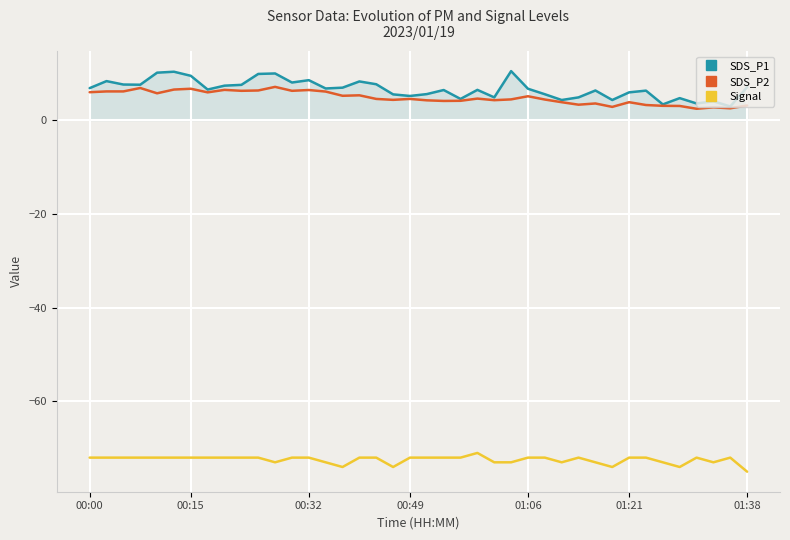

Which series has the largest range (max minus min)?

SDS_P1